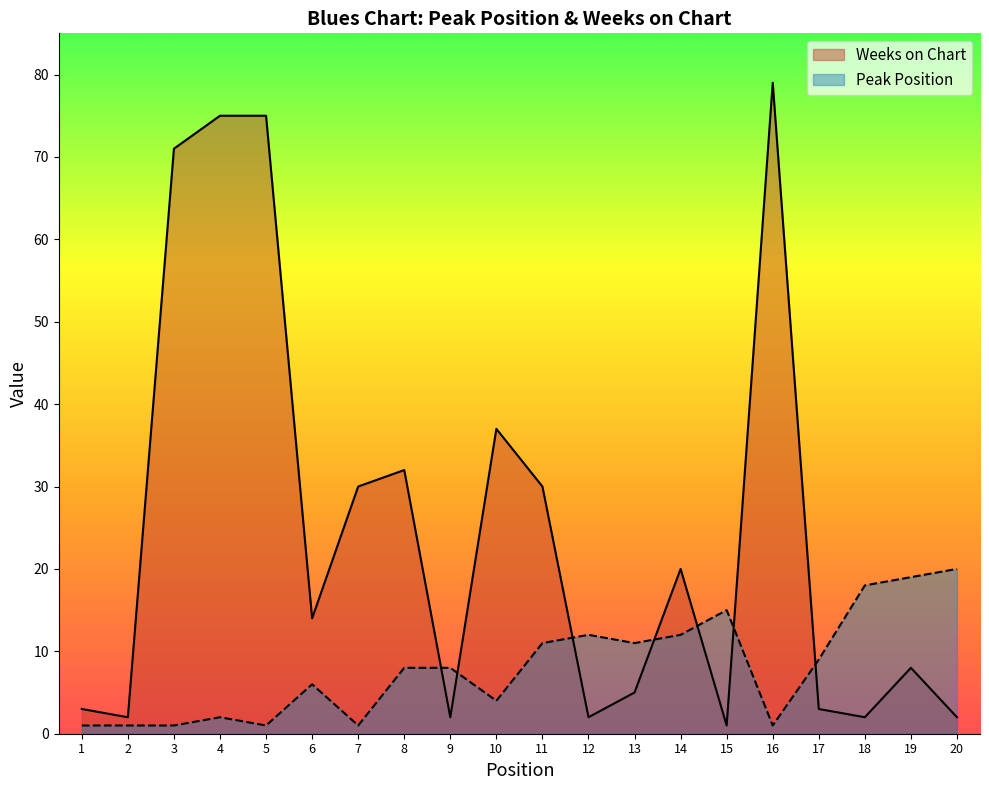

How many values in the Weeks on Chart series exceed 14?

9